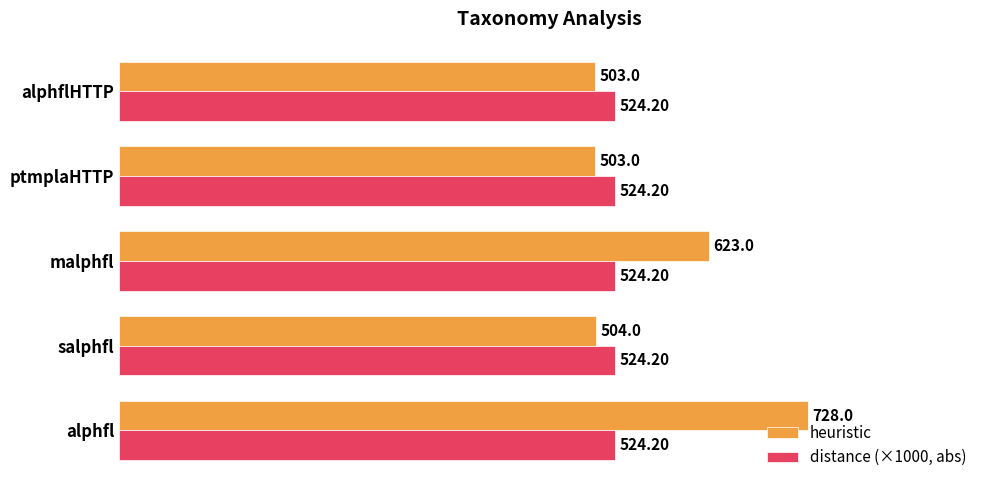

What is the average value of the distance (×1000, abs) series?

524.2